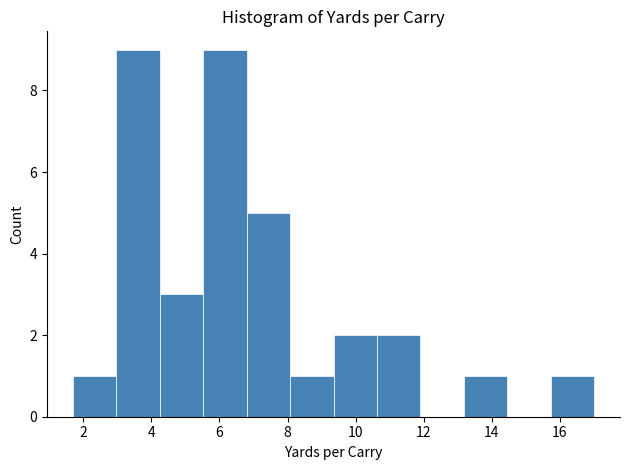

Reading left to right, transcribe this chart: for each bar, give the range it covers on the x-axis and its height. Neither the bar edges nor the heights are printed on the chart, so give them approximately, as read against the axes.

1.8 to 3.0: 1
3.0 to 4.2: 9
4.2 to 5.6: 3
5.6 to 6.8: 9
6.8 to 8.0: 5
8.0 to 9.4: 1
9.4 to 10.6: 2
10.6 to 12.0: 2
12.0 to 13.2: 0
13.2 to 14.4: 1
14.4 to 15.8: 0
15.8 to 17.0: 1